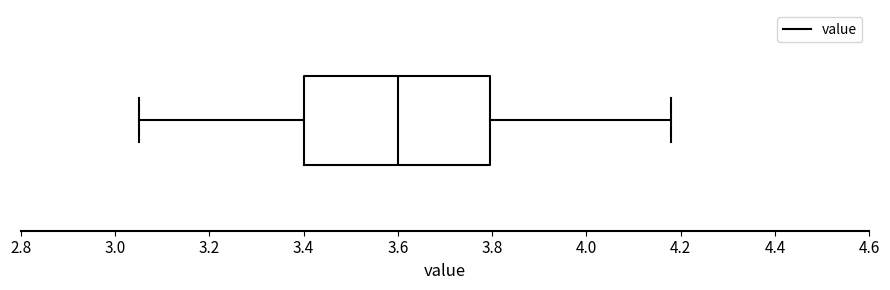

Transcribe this box plot: give where the median line is, the range the box spans, and where the two whiskers end, as read against the x-axis. The values are not printed on the chart, so give them approximately, as read against the axis.

median 3.60, box 3.40 to 3.80, whiskers 3.06 to 4.18